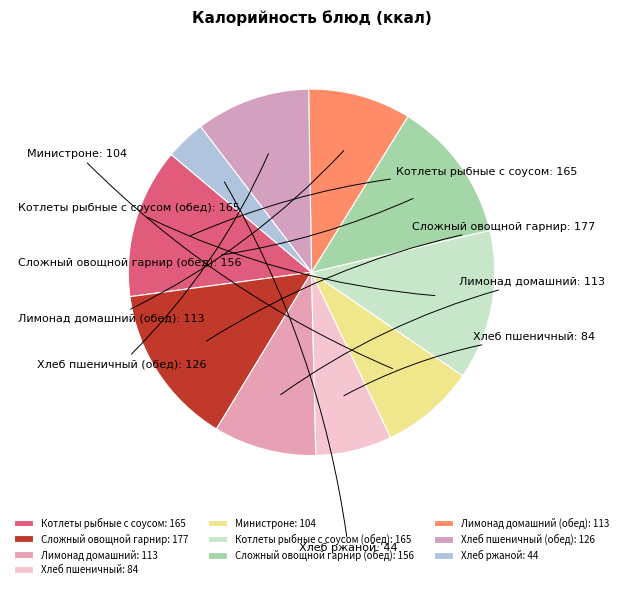

Do Котлеты рыбные с соусом and Хлеб пшеничный (обед) together represent more than half of the pie?

No